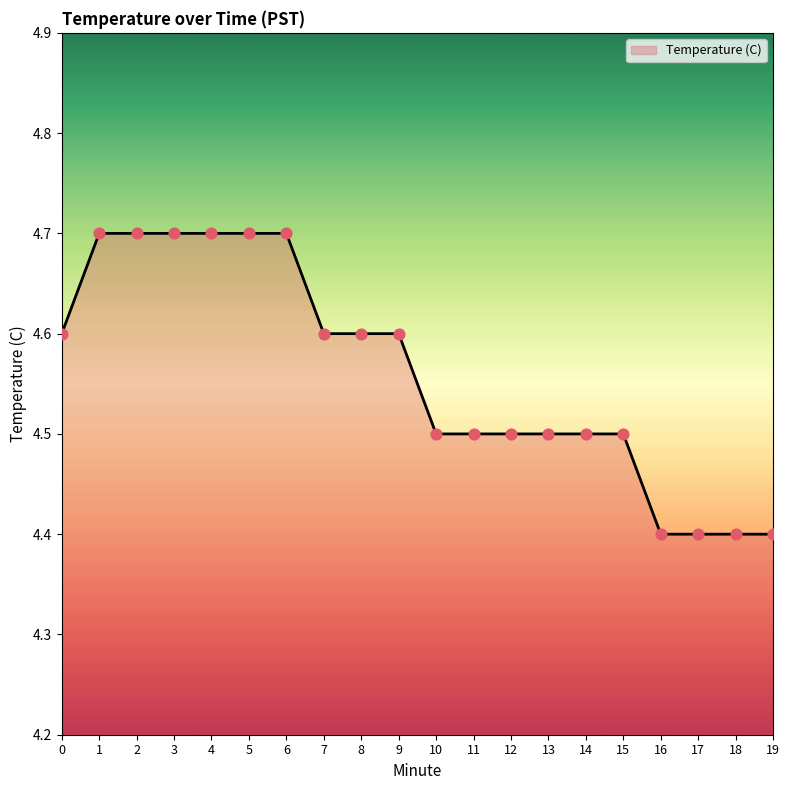

What is the ratio of the value at 18 to the value at 10?

1.0